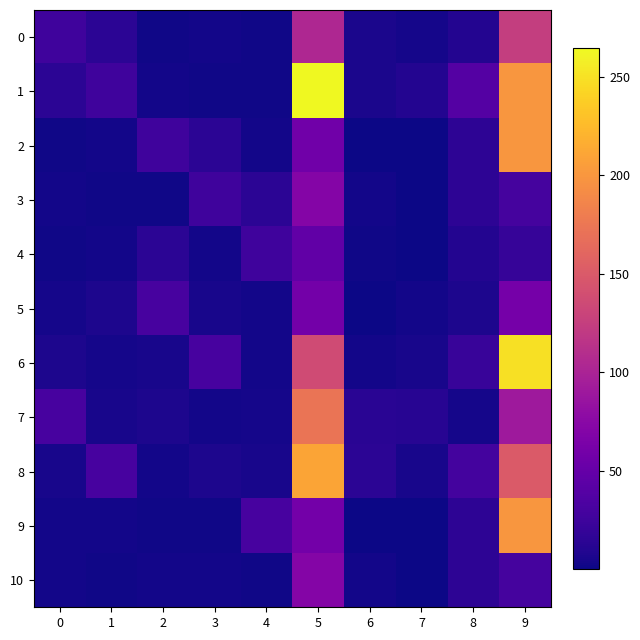

Reading left to right, list all the values displayed in this chart.

0: 0=25.0	1=14.1	2=1.7	3=2.3	4=1.5	5=104.4	6=6.0	7=3.8	8=10.2	9=125.0
1: 0=14.1	1=25.0	2=2.3	3=1.5	4=1.7	5=264.6	6=5.5	7=9.7	8=38.5	9=200.0
2: 0=1.7	1=2.3	2=25.0	3=14.1	4=2.3	5=57.0	6=0.2	7=0.1	8=15.0	9=200.0
3: 0=2.3	1=1.5	2=1.7	3=25.0	4=14.1	5=70.5	6=2.3	7=0.2	8=14.8	9=30.0
4: 0=1.5	1=2.3	2=14.1	3=2.3	4=25.0	5=47.0	6=1.5	7=0.2	8=9.8	9=20.0
5: 0=3.8	1=6.6	2=30.7	3=4.6	4=2.9	5=59.0	6=0.7	7=3.1	8=7.2	9=60.0
6: 0=6.6	1=3.8	2=4.6	3=30.7	4=2.9	5=137.0	6=2.7	7=4.5	8=20.8	9=250.0
7: 0=30.7	1=4.6	2=6.6	3=2.9	4=3.8	5=173.4	6=12.5	7=12.1	8=3.6	9=90.0
8: 0=4.6	1=30.7	2=2.9	3=6.6	4=4.6	5=210.0	6=14.3	7=4.4	8=28.4	9=150.0
9: 0=2.9	1=2.3	2=1.5	3=1.7	4=30.7	5=59.0	6=0.3	7=0.1	8=15.2	9=200.0
10: 0=2.3	1=1.7	2=2.9	3=2.3	4=1.5	5=70.5	6=2.3	7=0.2	8=14.8	9=30.0